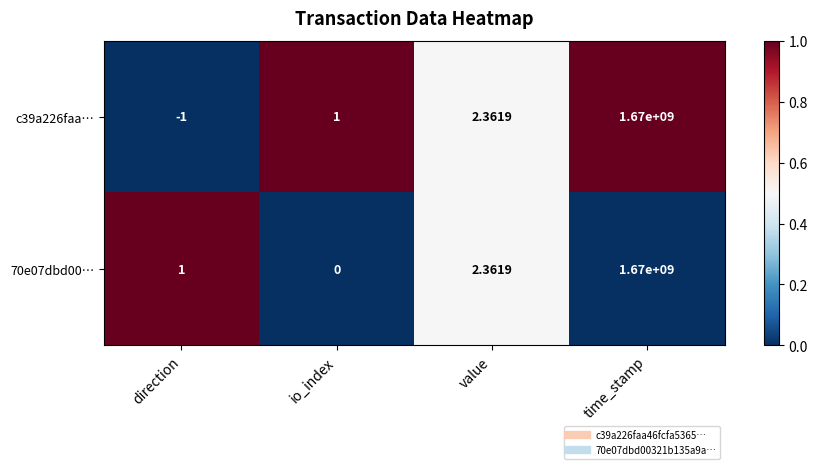

What is the total value across all series at direction?

0.0